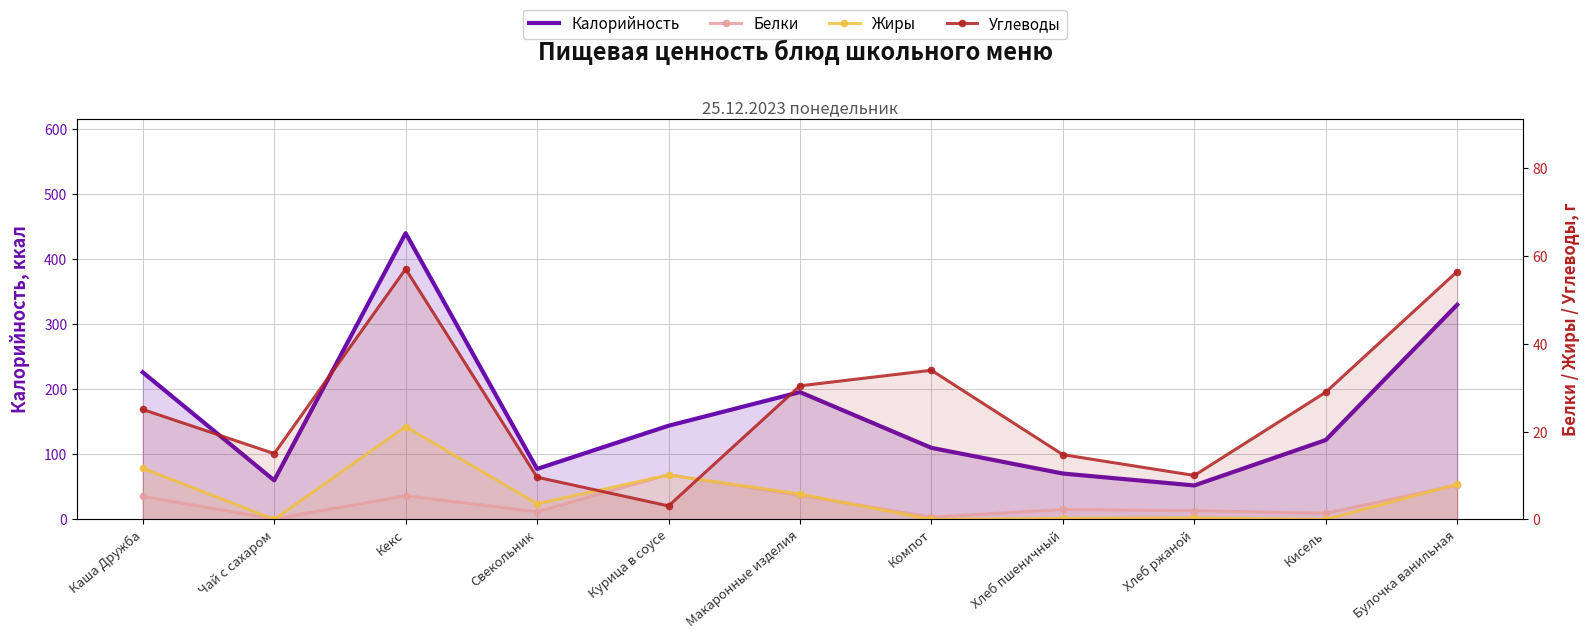

What is the sum of all Углеводы values?

284.6